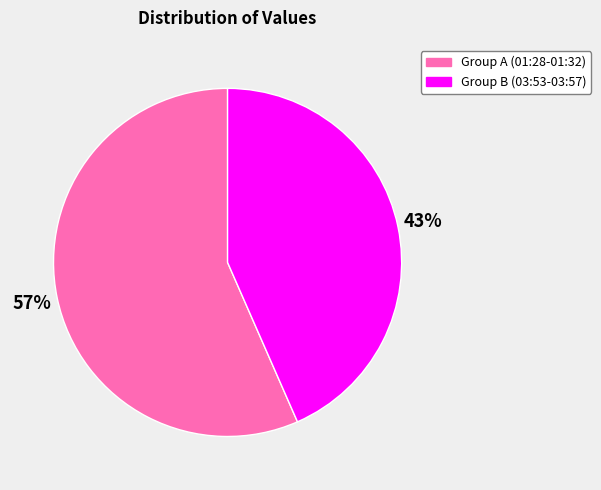

Is it true that Group B (03:53-03:57) is 30% of the pie?

False